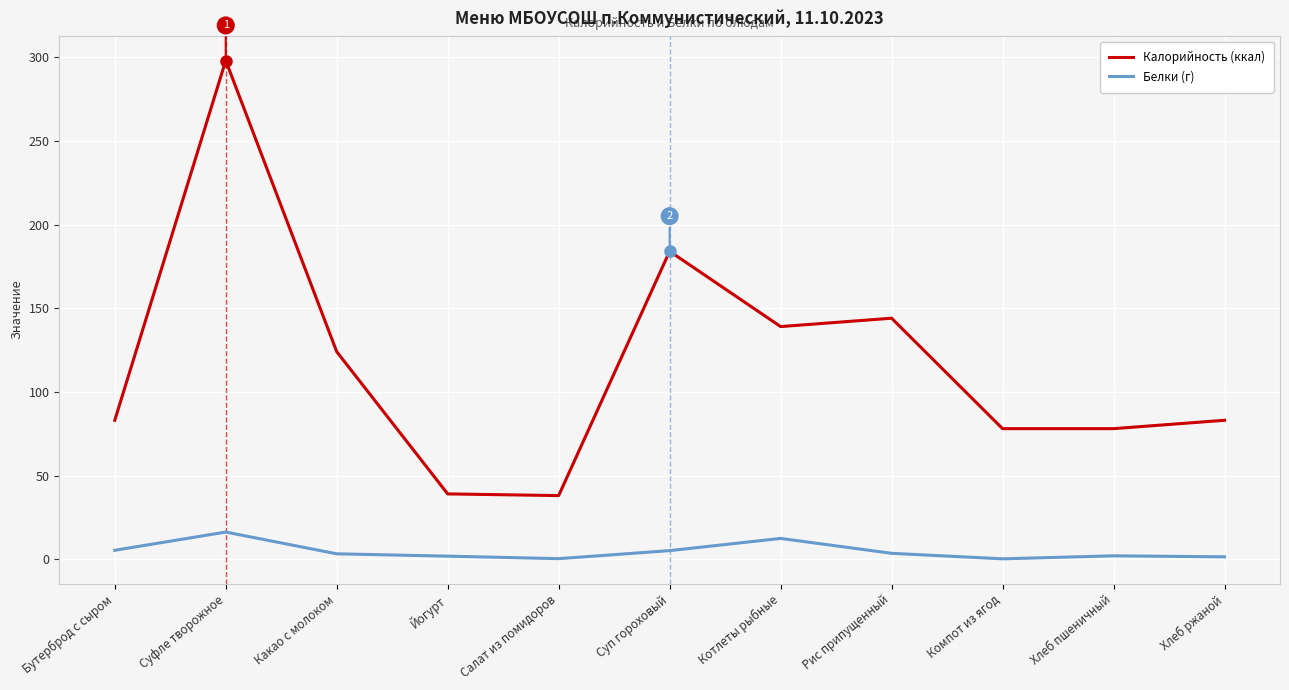

Rank the series at Хлеб пшеничный from highest to lowest value.

Калорийность (ккал), Белки (г)